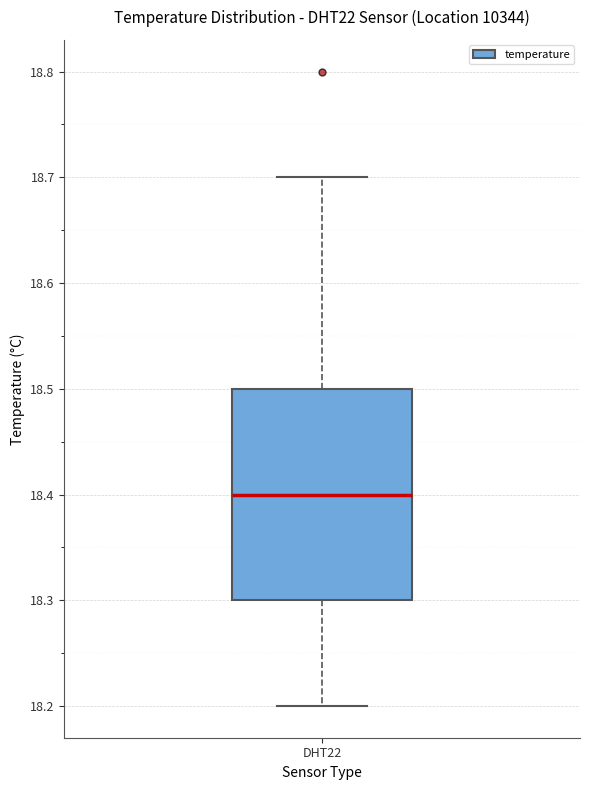

Transcribe this box plot: give where the median line is, the range the box spans, and where the two whiskers end, as read against the y-axis. The values are not printed on the chart, so give them approximately, as read against the axis.

median 18.4, box 18.3 to 18.5, whiskers 18.2 to 18.7